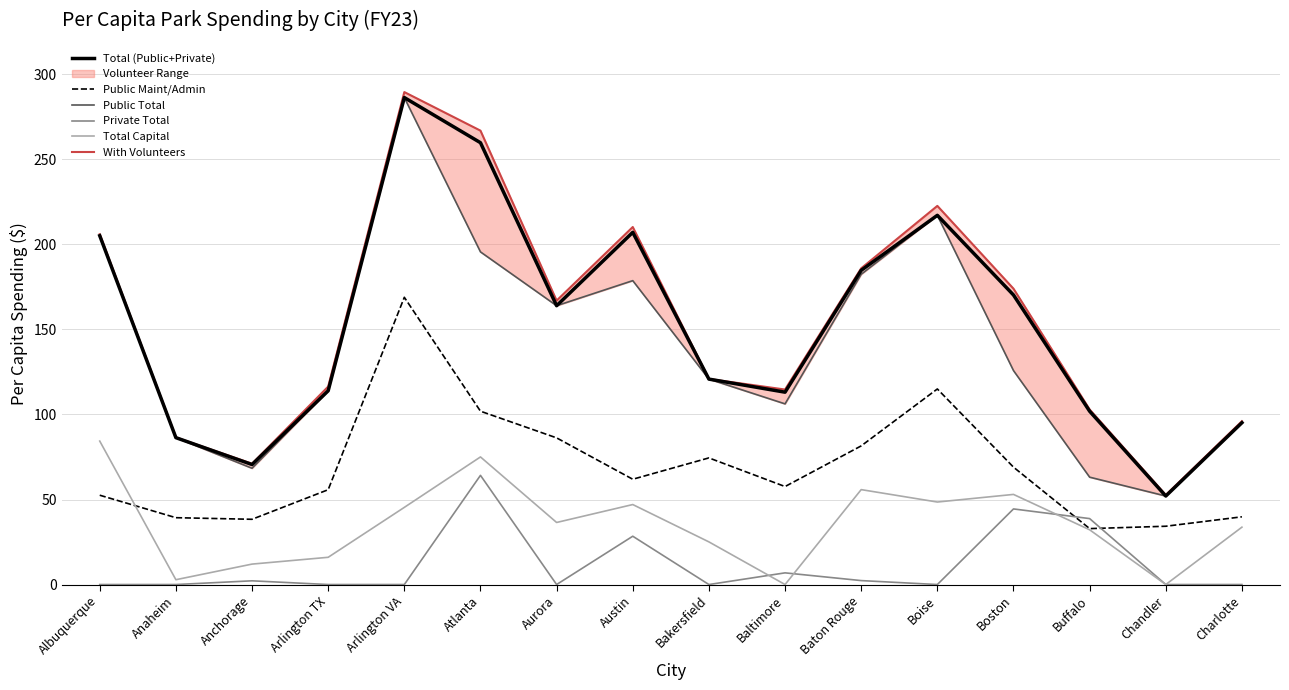

Count the number of categories in the chart.

16